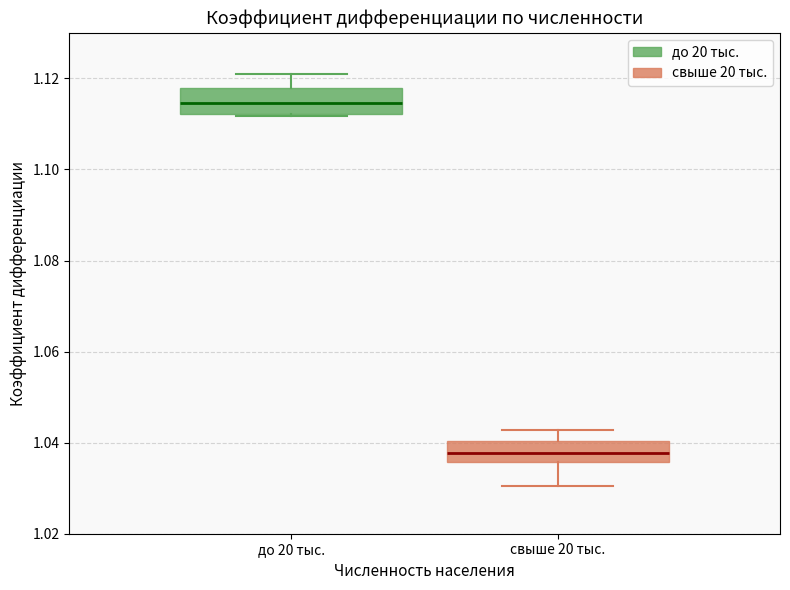

Reading left to right, read every box against the y-axis: the position of its median line, the range the box covers, and the ends of its whiskers. The values are not printed on the chart, so give them approximately, as read against the axis.

до 20 тыс.: median 1.114, box 1.112 to 1.118, whiskers 1.112 to 1.120
свыше 20 тыс.: median 1.038, box 1.036 to 1.040, whiskers 1.030 to 1.042